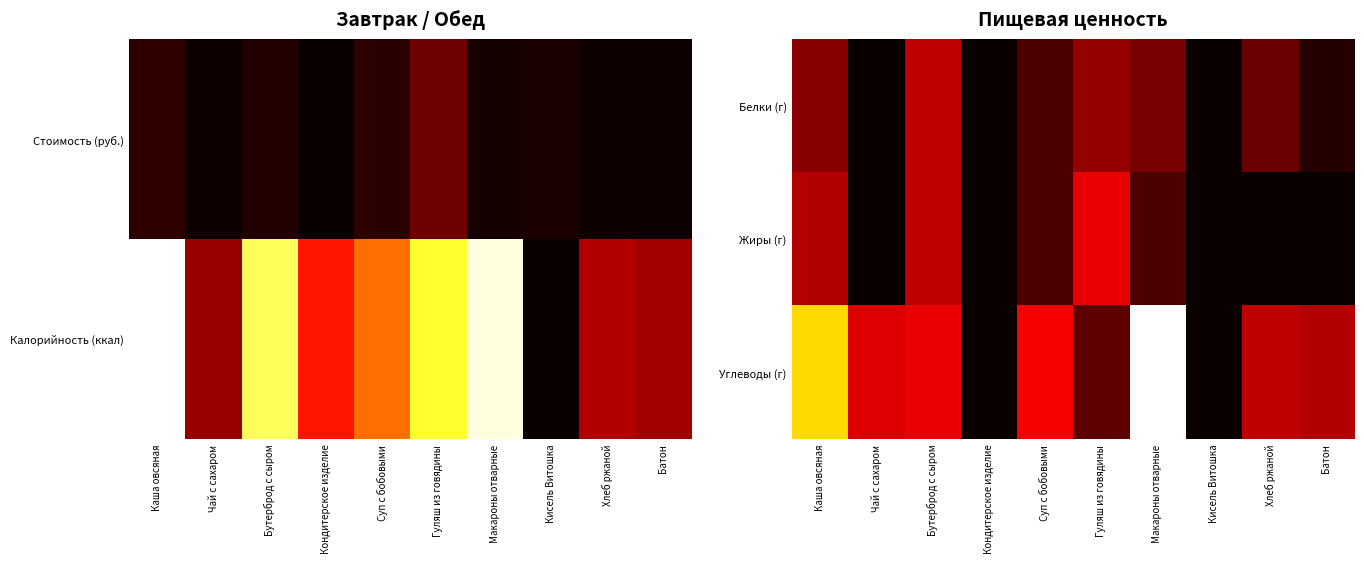

How many values in Белки (г) are above zero?

7